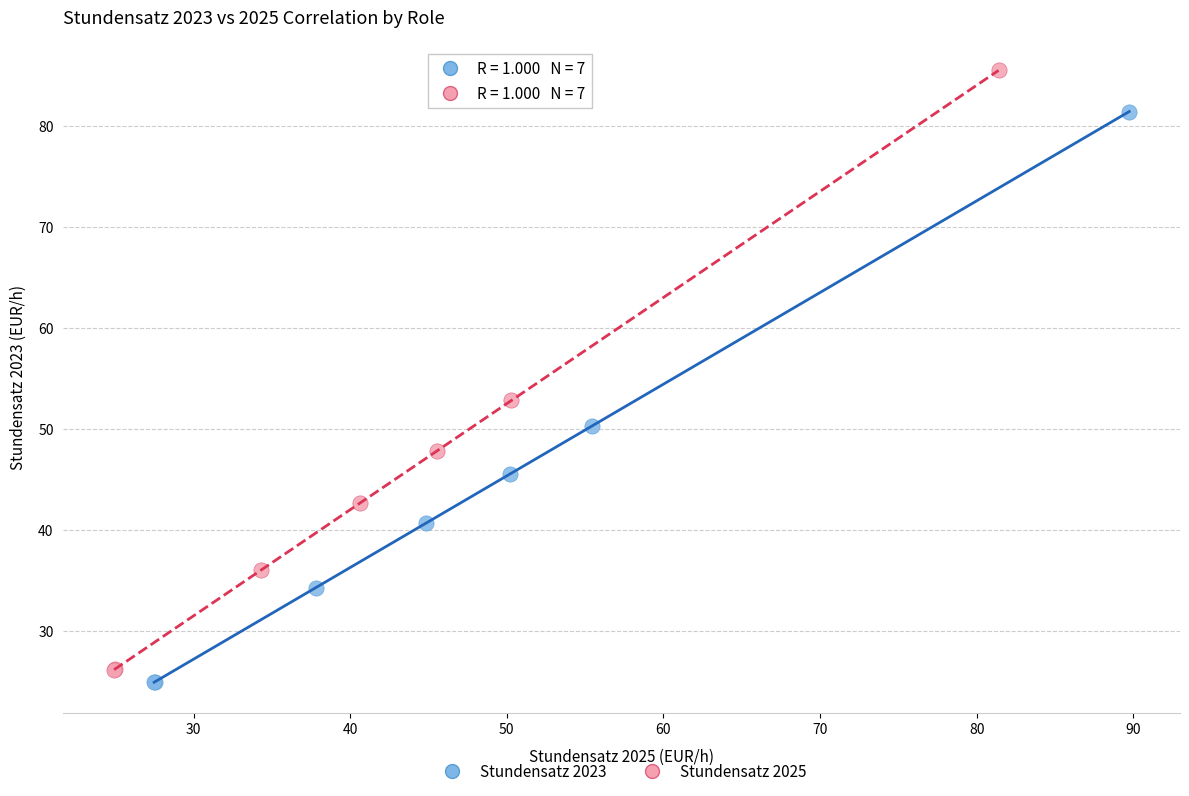

Which series reaches the maximum Y coordinate?

Stundensatz 2025